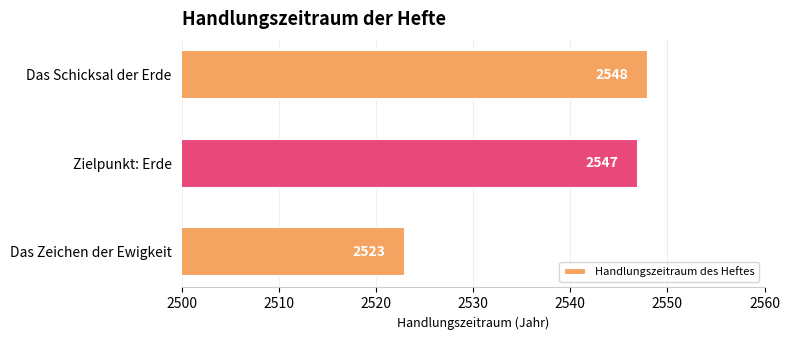

Reading bottom to top, transcribe all the data shown in this chart.

2523	2547	2548